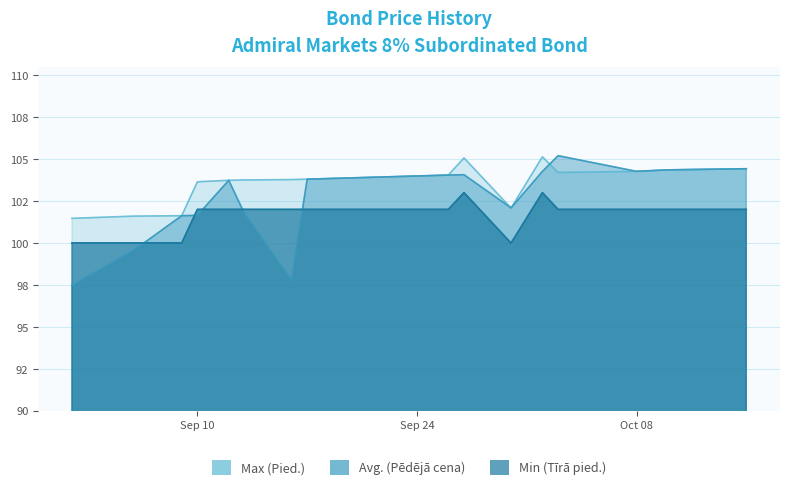

What are all the series names shown in the legend?

Max (Pied.), Avg. (Pēdējā cena), Min (Tīrā pied.)